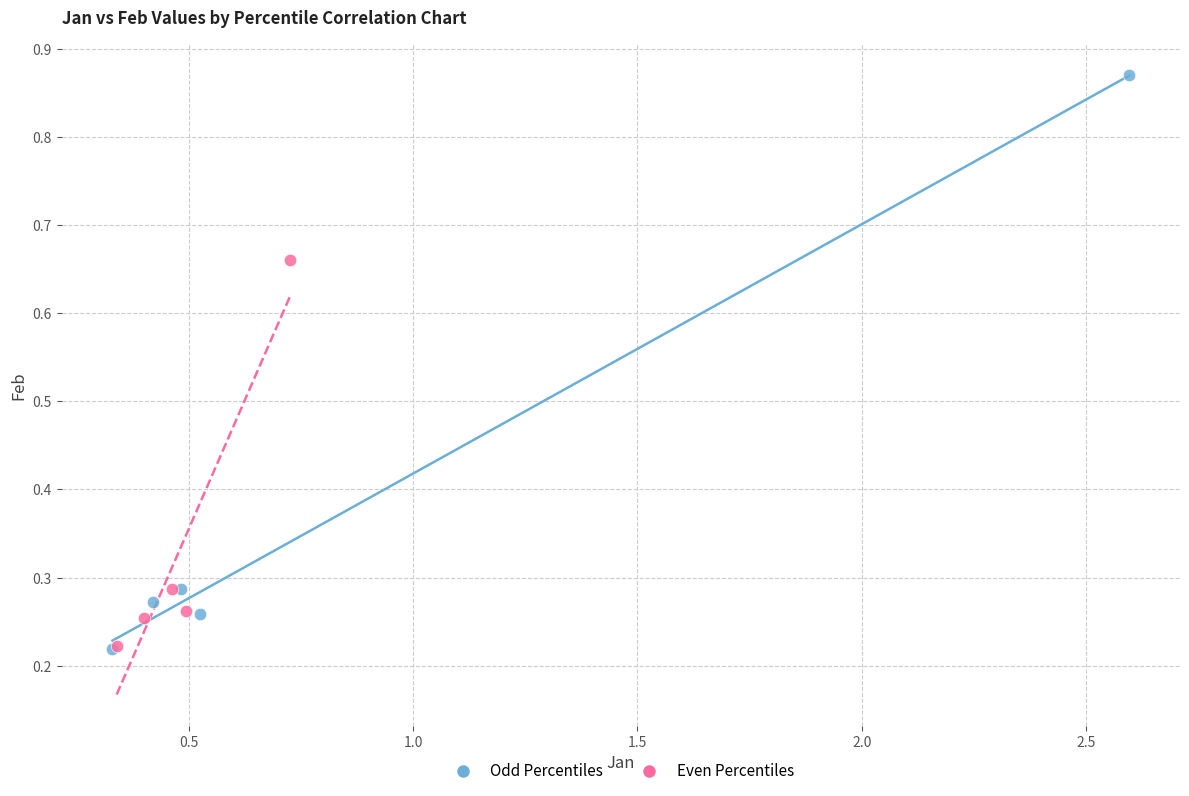

Which series has the largest Y range (max minus min)?

Odd Percentiles